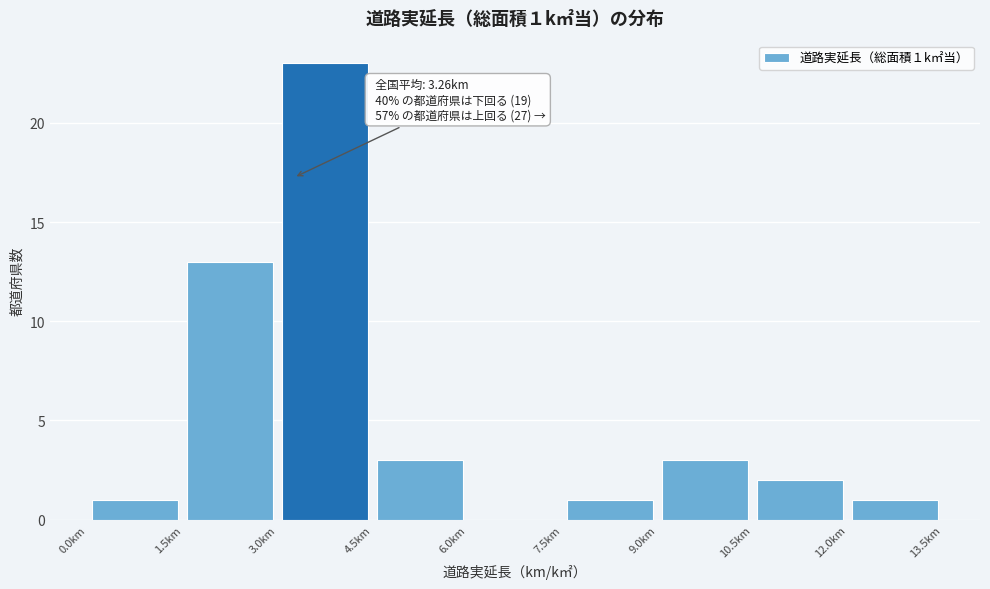

Over which range of the x-axis is the bar tallest?

3.0 to 4.5